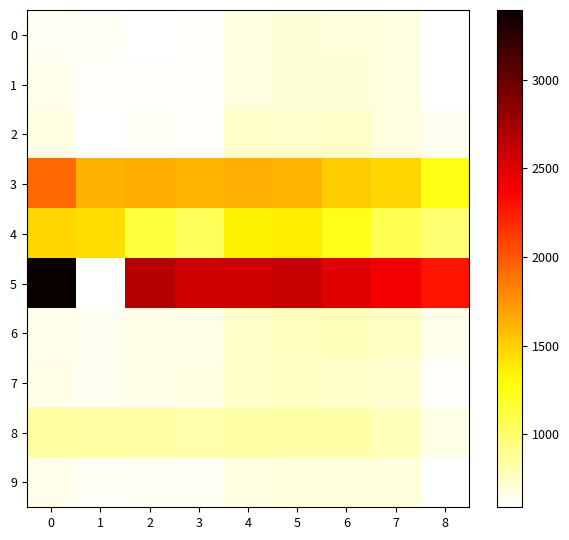

At which label does 7 first exceed 667?

4